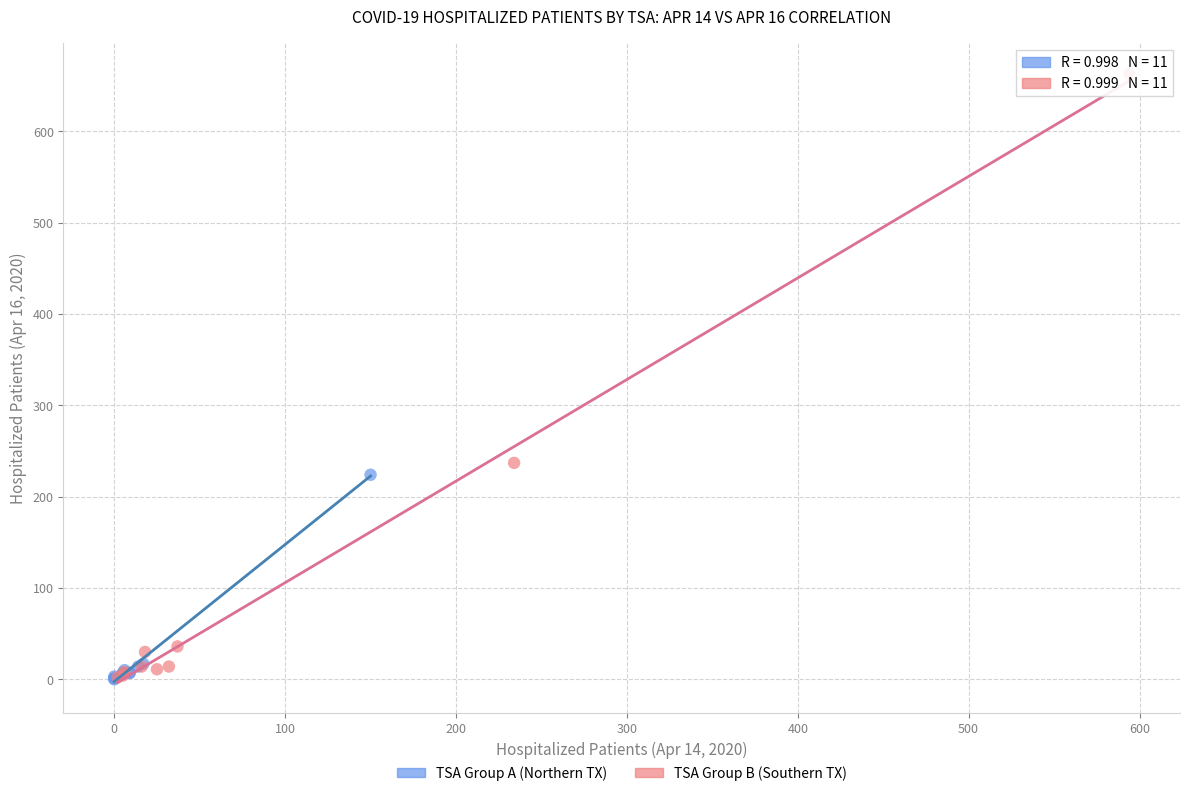

Which series reaches the maximum Y coordinate?

TSA Group B (Southern TX)